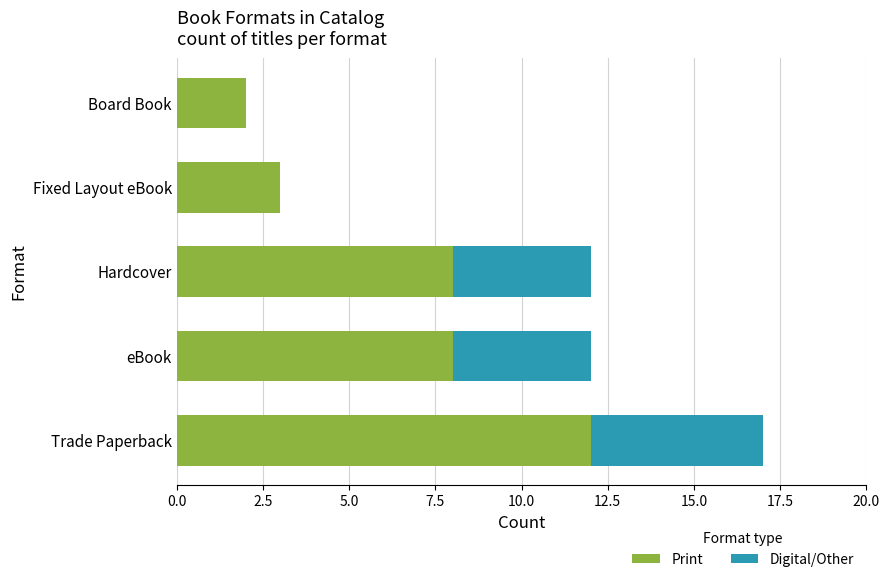

What is the total value across all series at Trade Paperback?

17